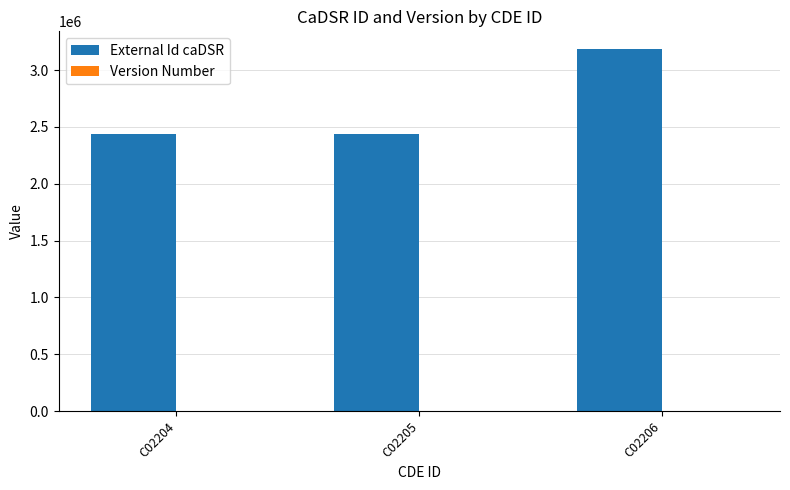

The value of External Id caDSR at C02205 is 1352957. True or false?

False